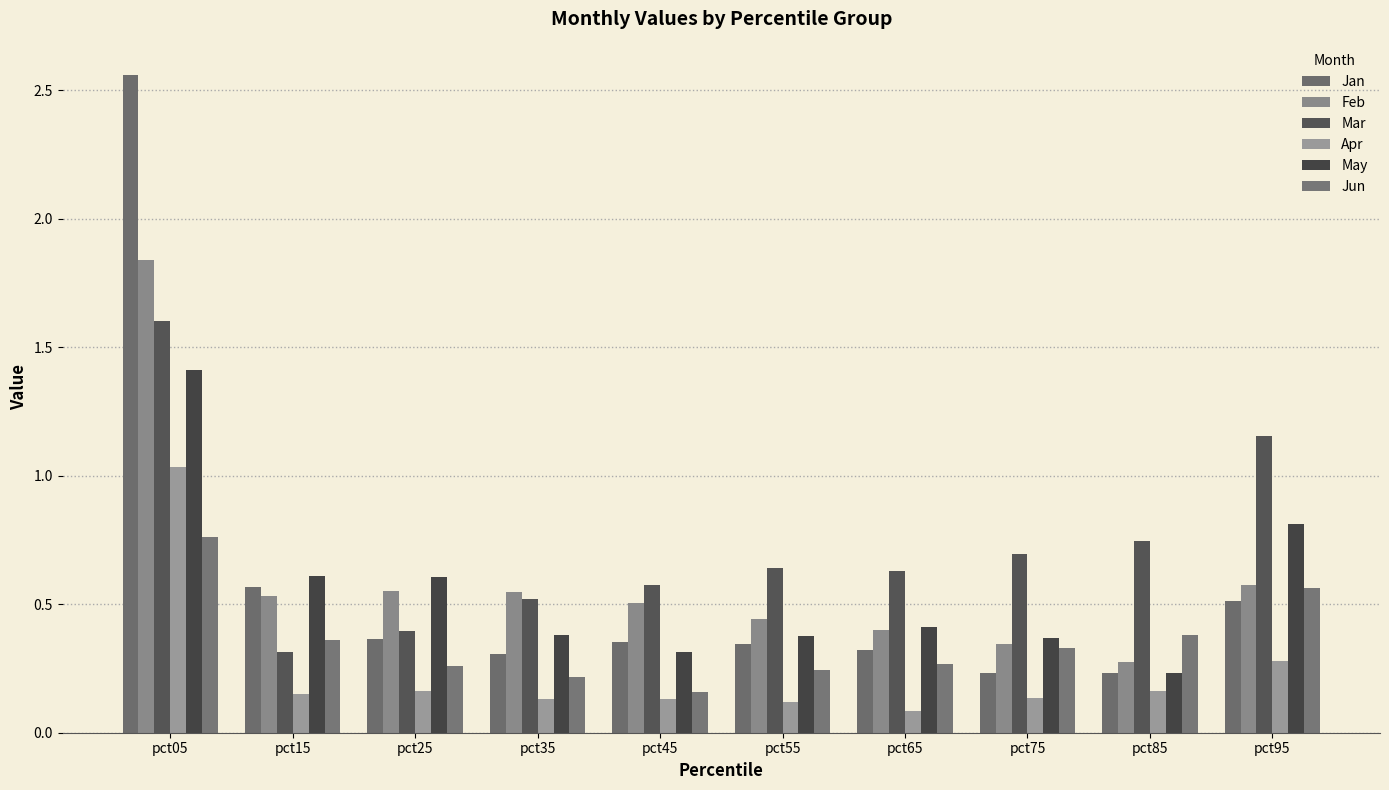

What is the difference between the maximum and second lowest values in the Jan series?

2.3